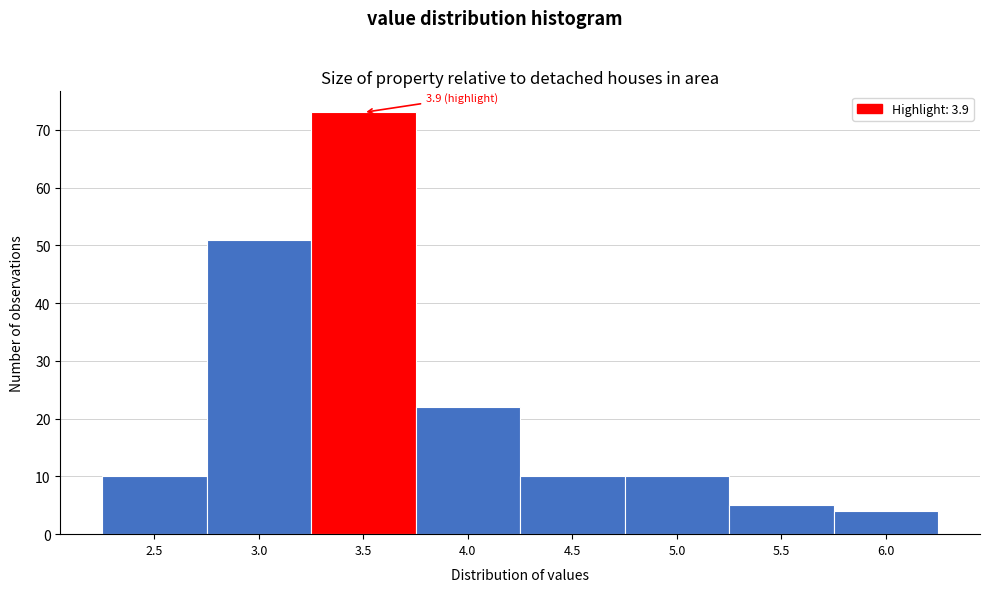

Reading right to left, transcribe all the data shown in this chart.

4	5	10	10	22	73	51	10